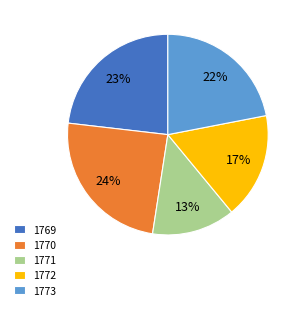

Count the number of slices in the pie.

5